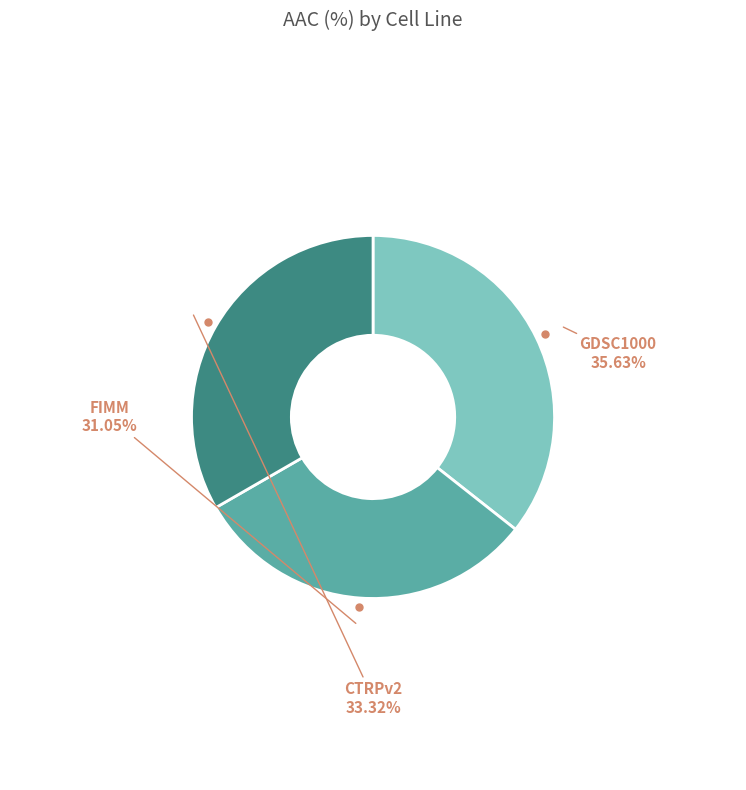

Which has a higher value, GDSC1000 or FIMM?

GDSC1000